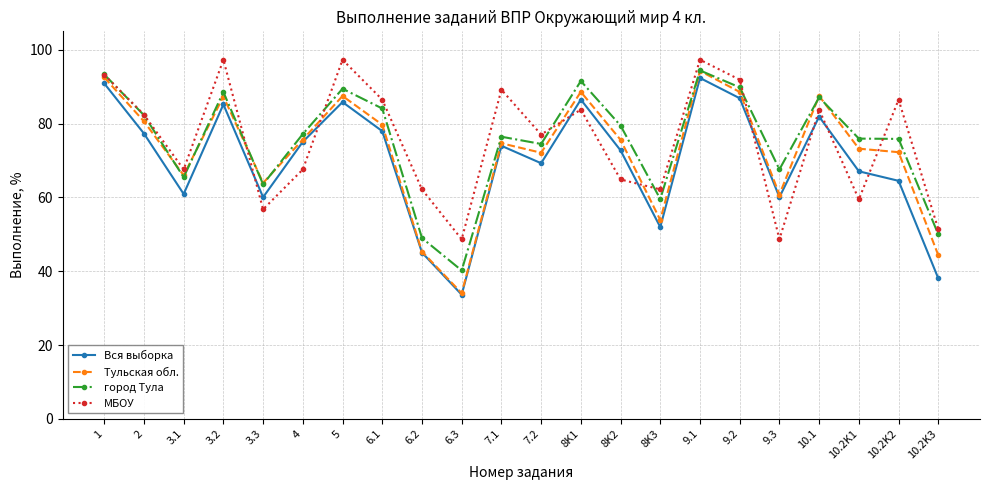

What is the difference between the second highest and minimum values in the город Тула series?

53.1